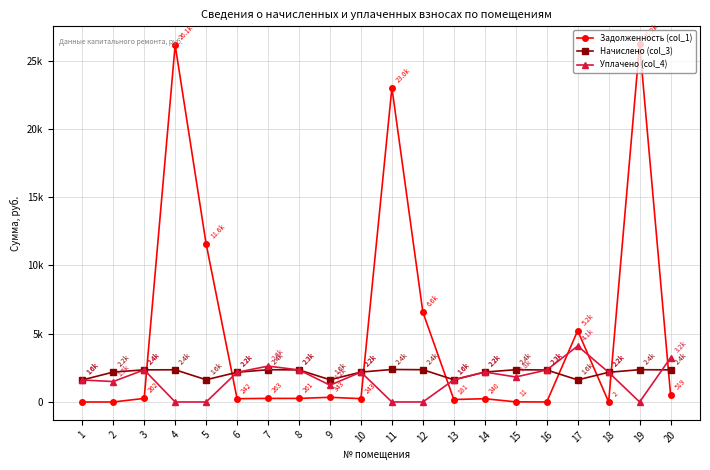

Which category has the lowest value in the Начислено (col_3) series?

1